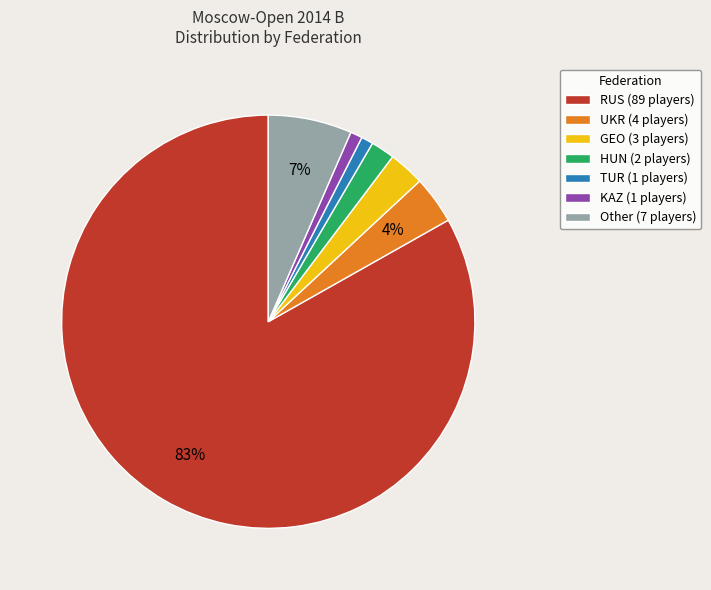

Is there any slice that represents more than half of the pie?

Yes